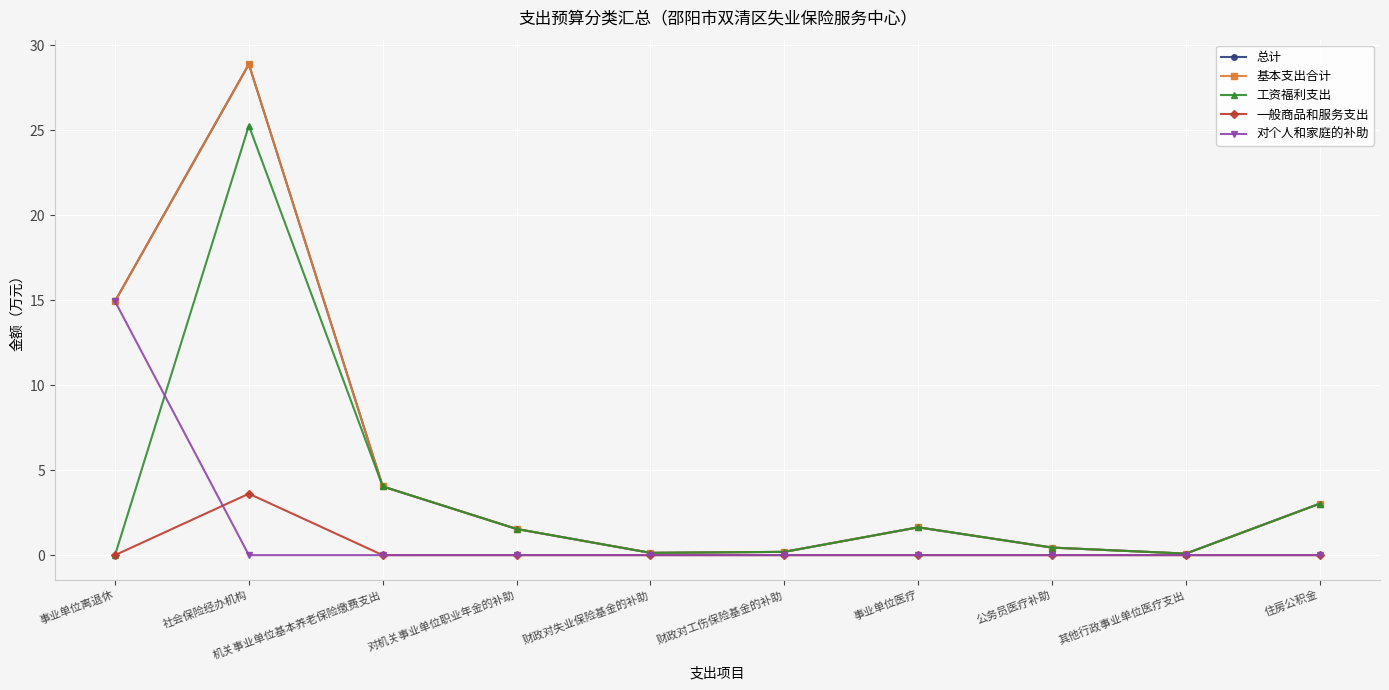

True or false: 一般商品和服务支出 has a value of 1.7 at 事业单位离退休.

False